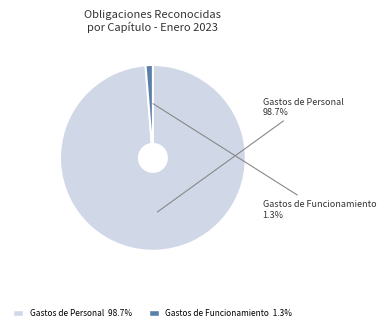

Which category has the smallest portion of the pie?

Gastos de Funcionamiento 1.3%